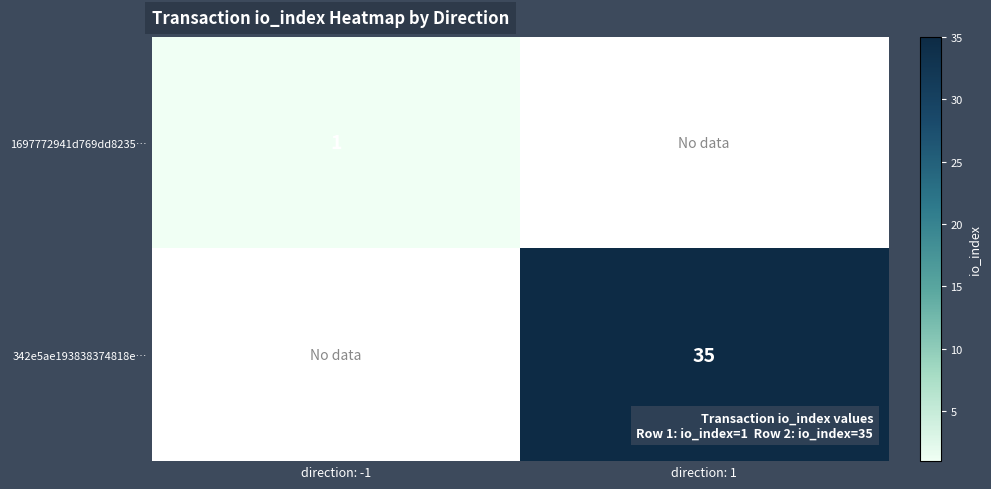

Is it true that 1697772941d769dd8235… equals 2 at direction: -1?

False